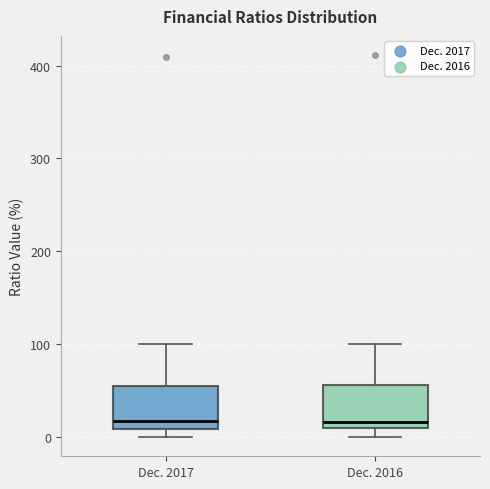

Reading left to right, read every box against the y-axis: the position of its median line, the range the box covers, and the ends of its whiskers. The values are not printed on the chart, so give them approximately, as read against the axis.

Dec. 2017: median 20, box 10 to 60, whiskers 0 to 100
Dec. 2016: median 20, box 10 to 60, whiskers 0 to 100